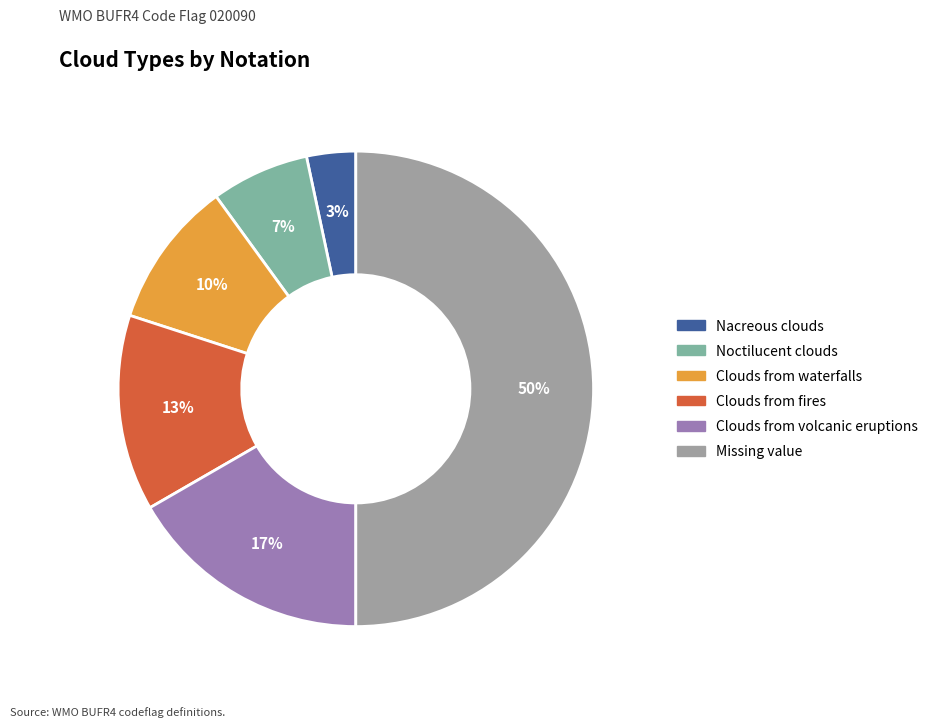

To the nearest percent, what is the difference between the largest and smallest slice percentages?

47%